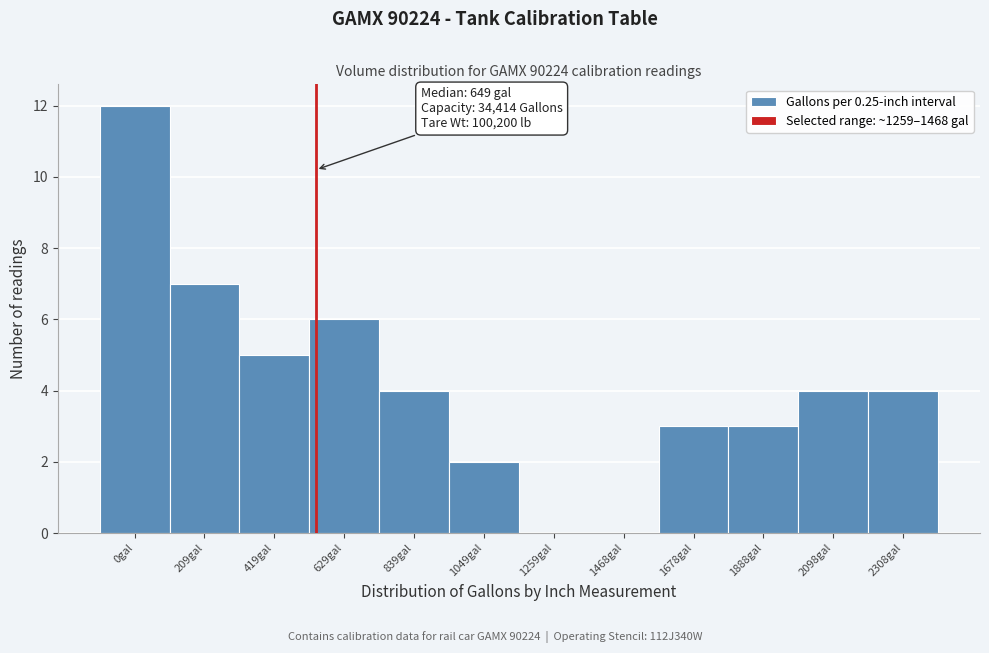

Reading left to right, transcribe all the data shown in this chart.

0gal=12	209gal=7	419gal=5	629gal=6	839gal=4	1049gal=2	1259gal=0	1468gal=0	1678gal=3	1888gal=3	2098gal=4	2308gal=4